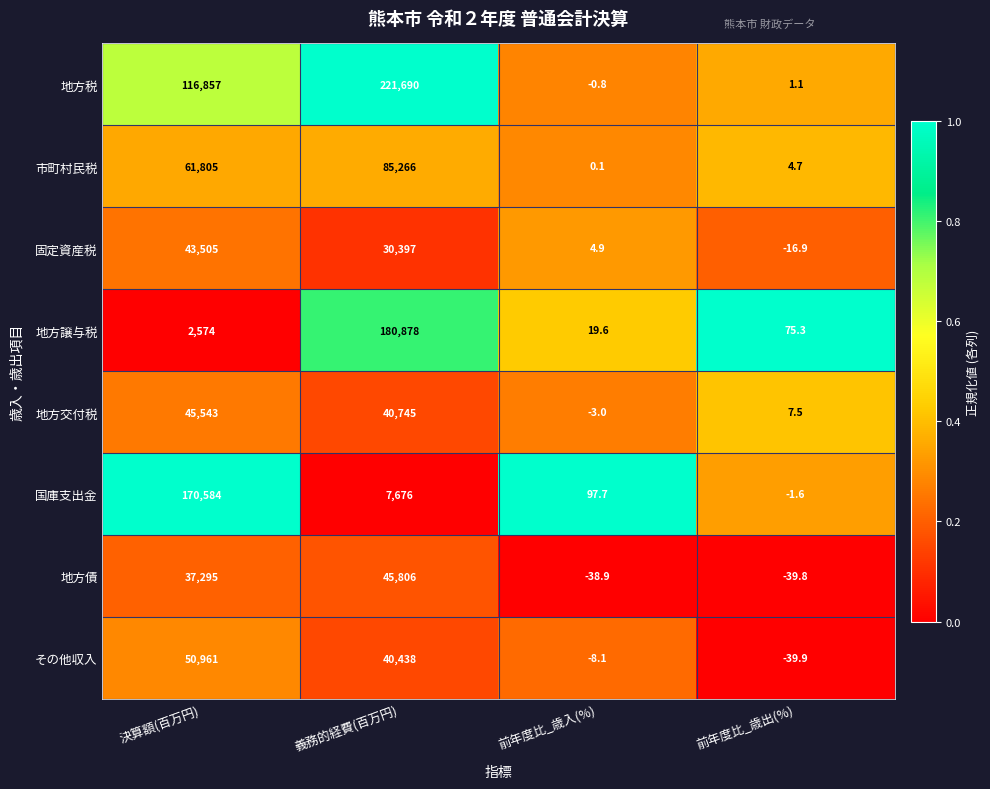

Is it true that 地方譲与税 equals 180878.0 at 義務的経費(百万円)?

True